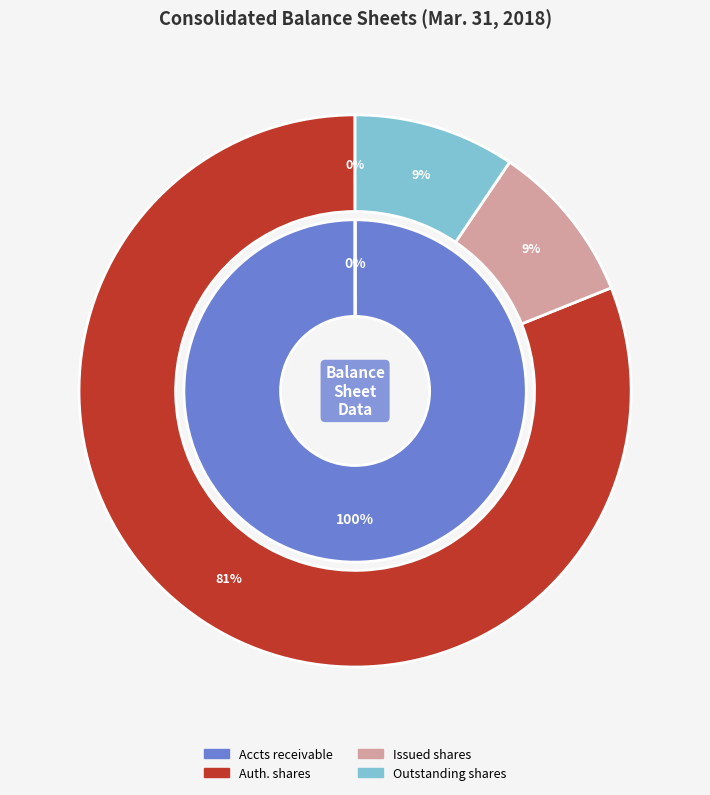

To the nearest percent, what is the average slice percentage?

25%